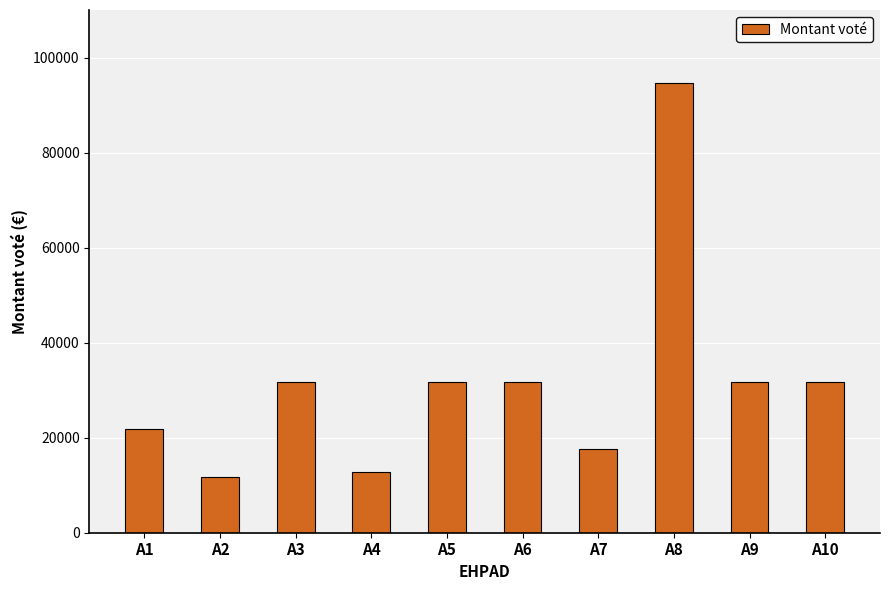

Between A4 and A5, which is larger?

A5